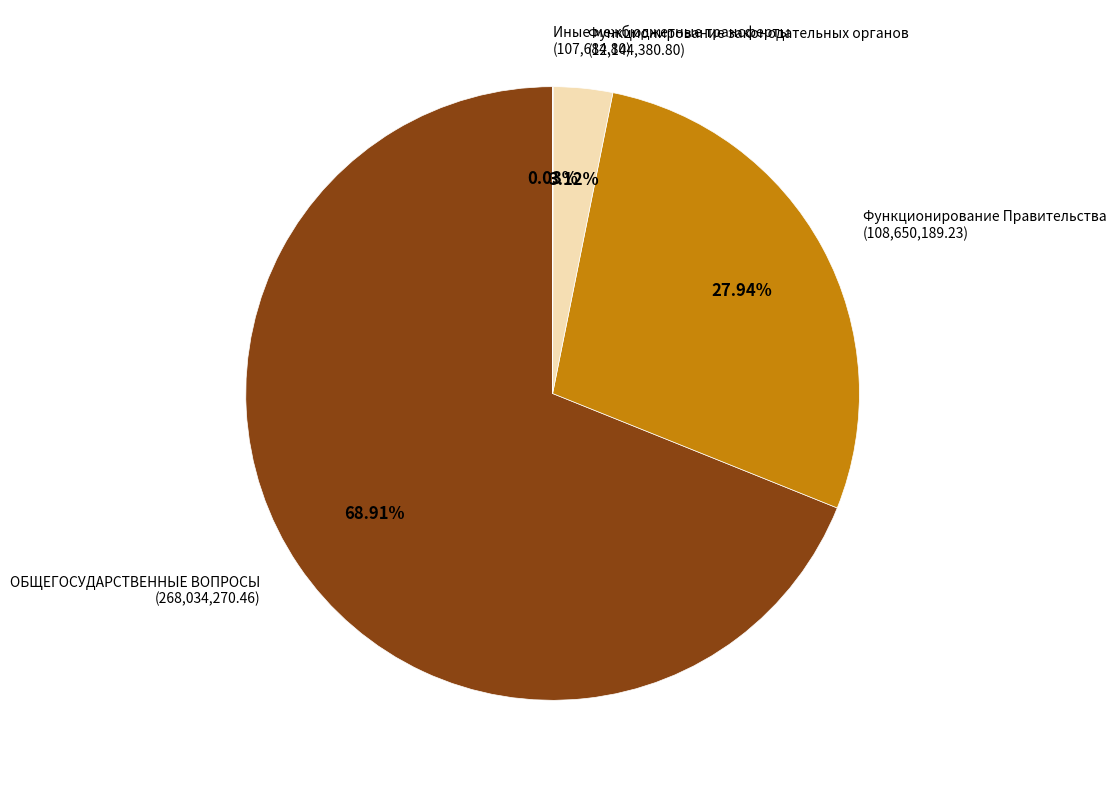

Is ОБЩЕГОСУДАРСТВЕННЫЕ ВОПРОСЫ (268,034,270.46) the majority of the pie?

Yes